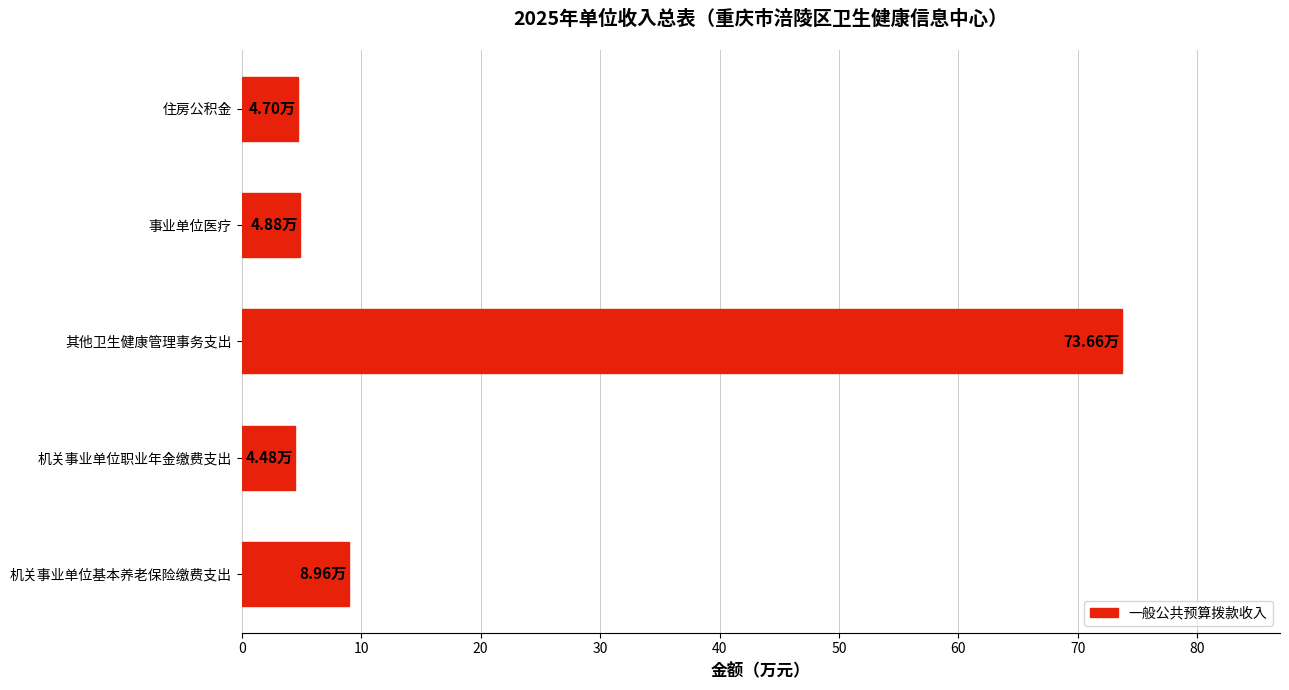

What is the difference between the second highest and minimum values?

4.5